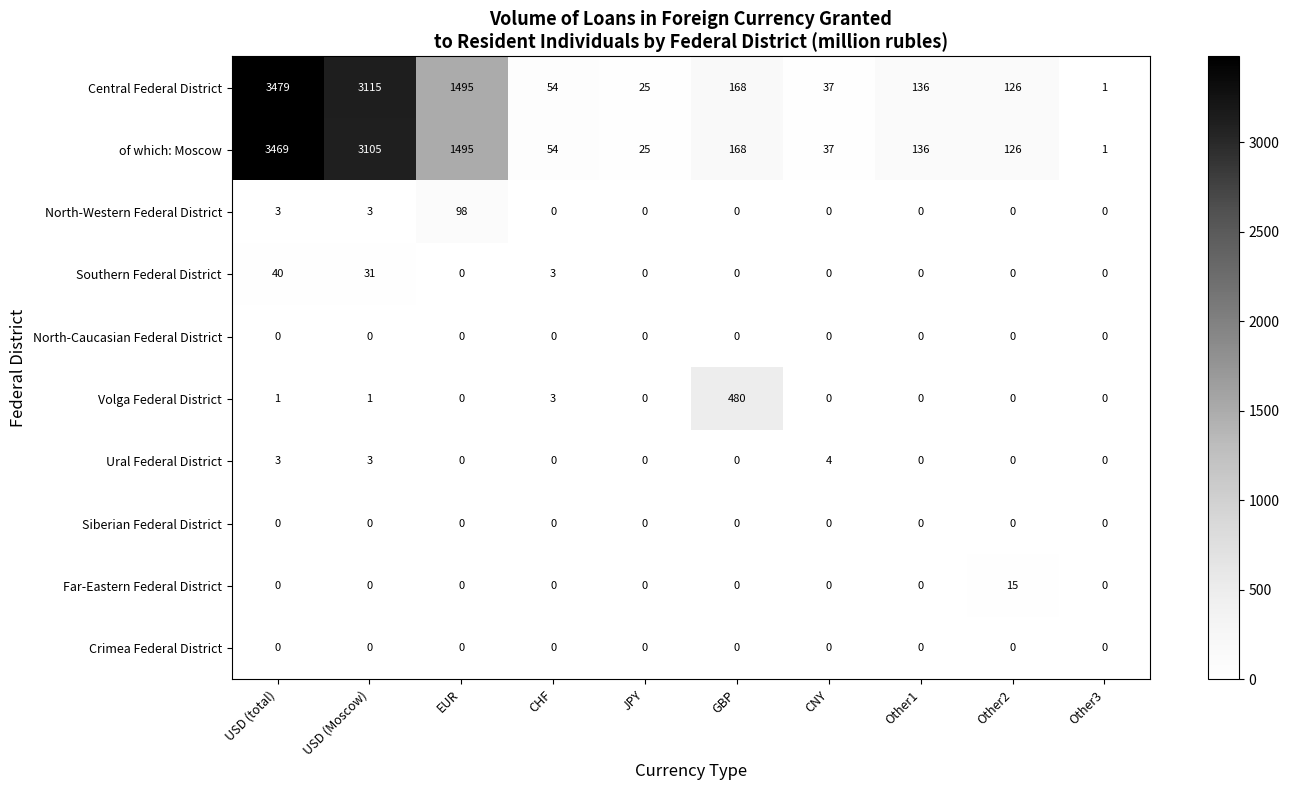

At which category does the chart reach its peak across all series?

USD (total)